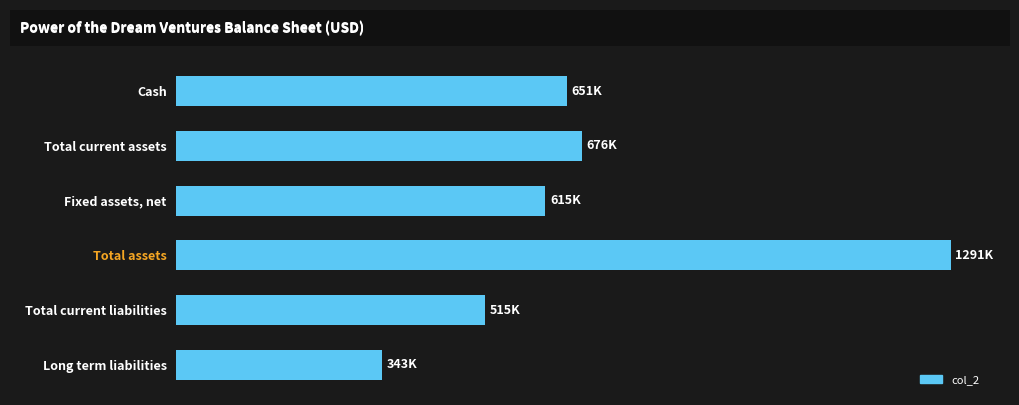

Count the number of data series in this chart.

1